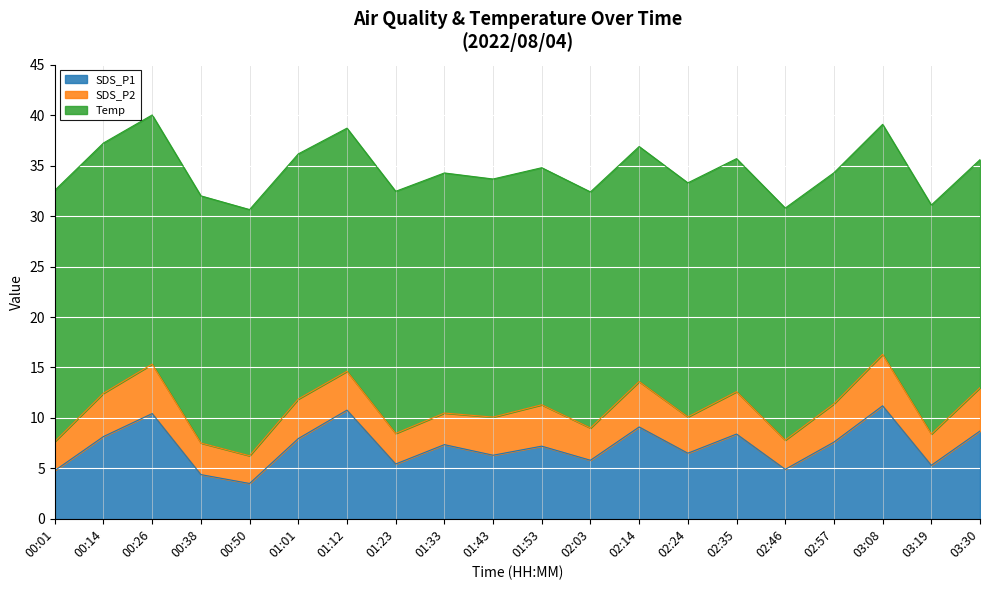

The value of SDS_P2 at 01:53 is 5.5. True or false?

False